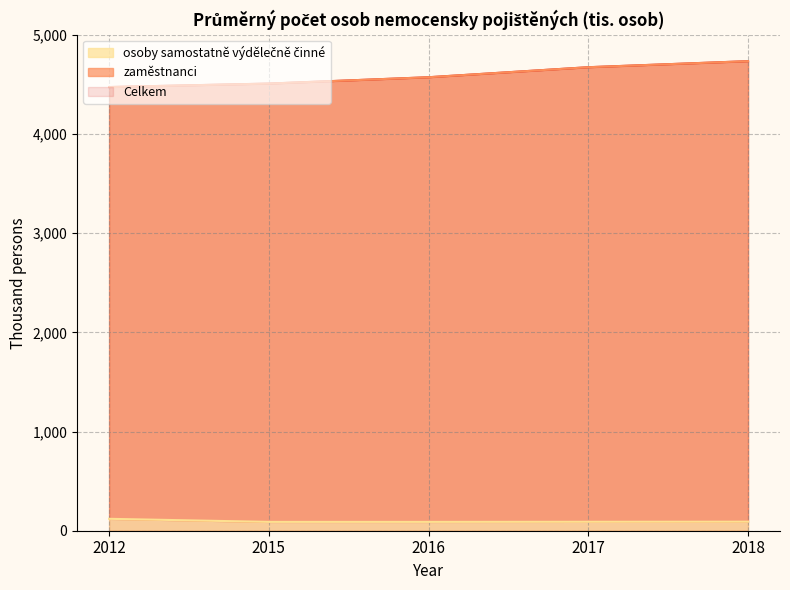

At how many categories does at least one series exceed 2460?

5